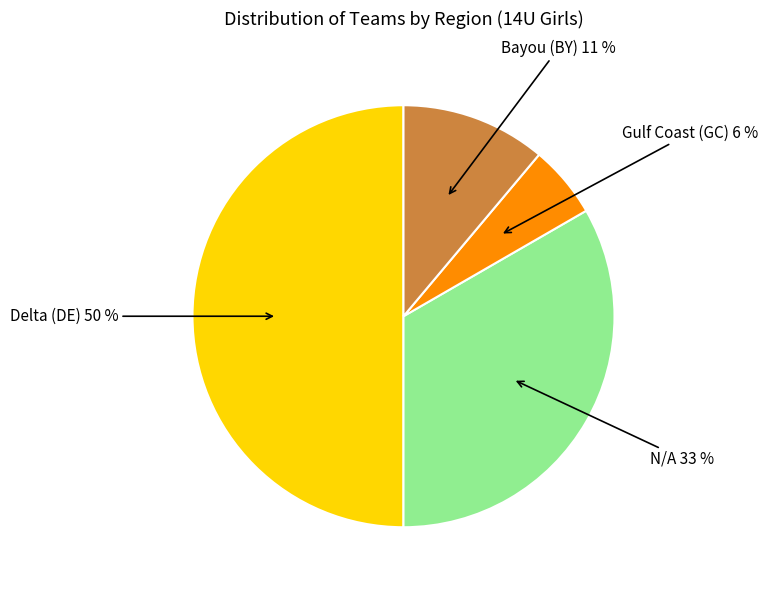

What is the largest slice in the pie chart?

Delta (DE)